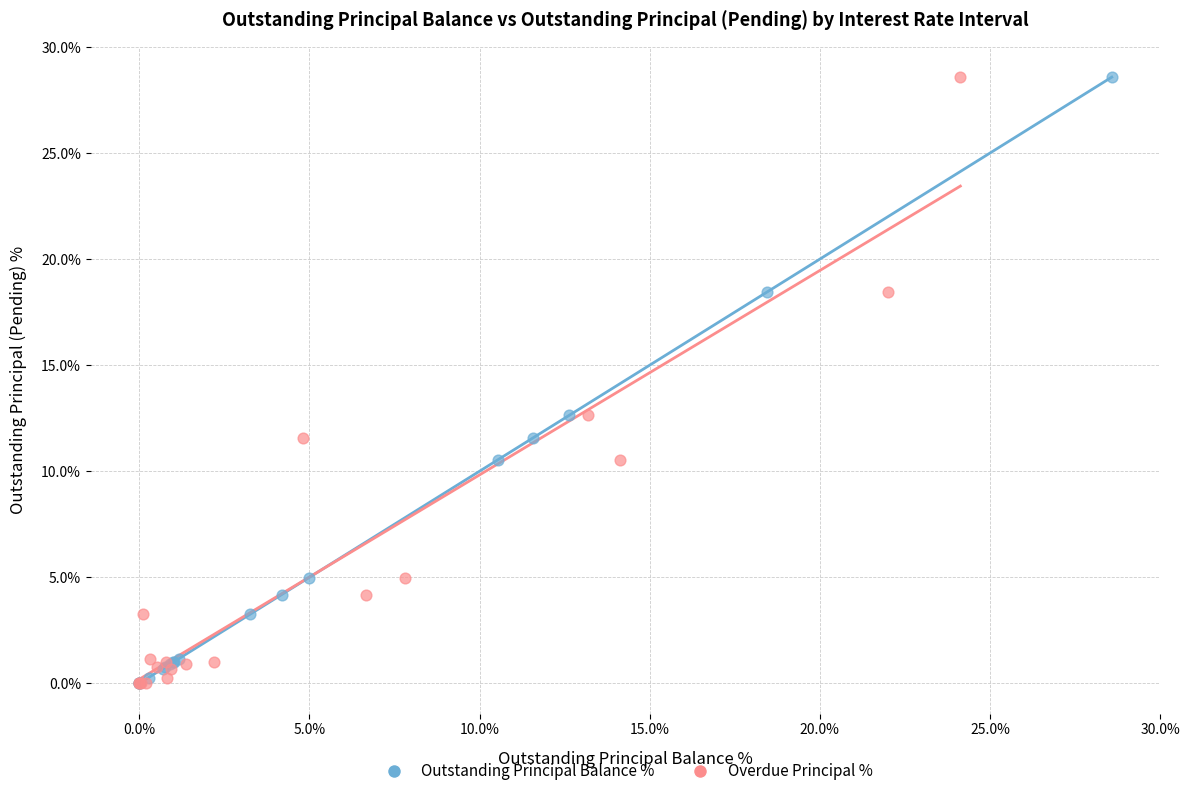

What are all the series names shown in the legend?

Outstanding Principal Balance %, Overdue Principal %